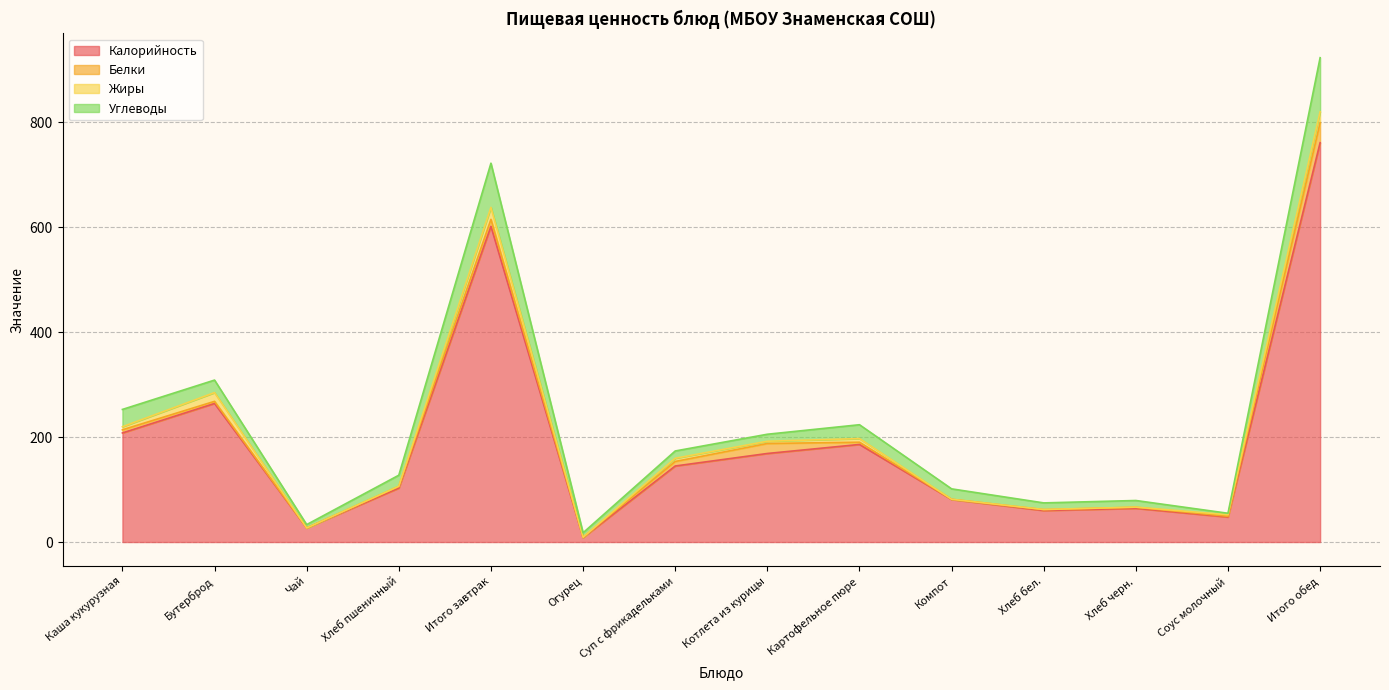

What is the highest value of the Калорийность series?

760.7